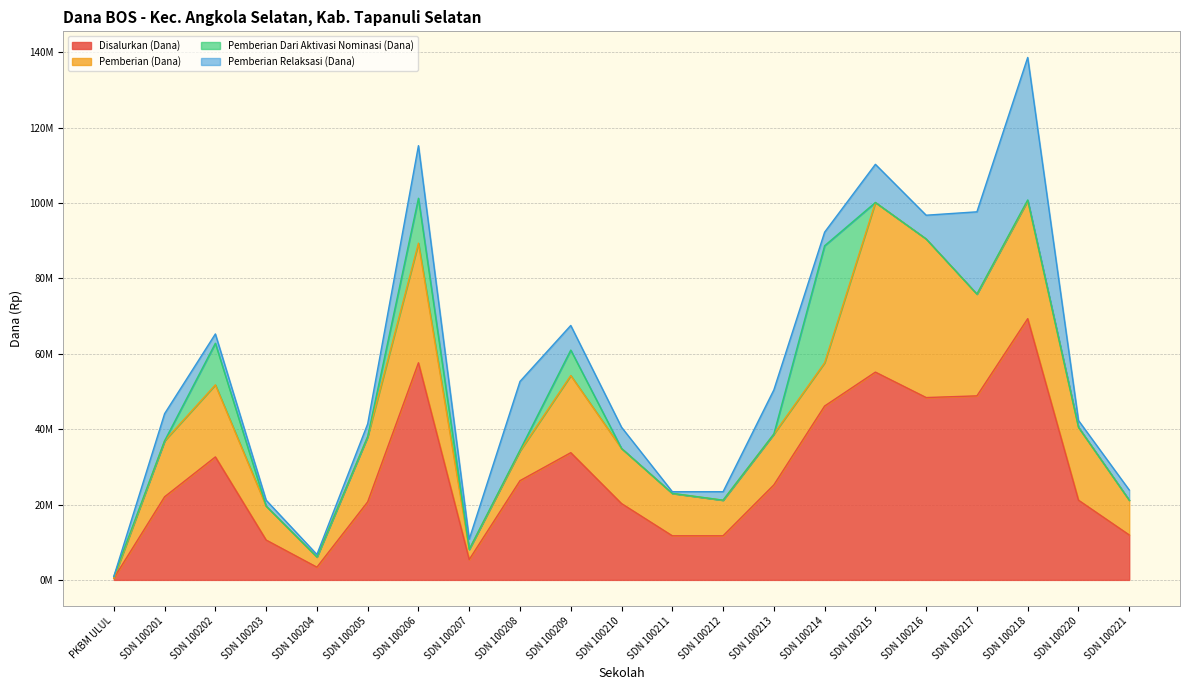

Which series ends up on top after the final intersection of Pemberian Dari Aktivasi Nominasi (Dana) and Pemberian Relaksasi (Dana)?

Pemberian Relaksasi (Dana)